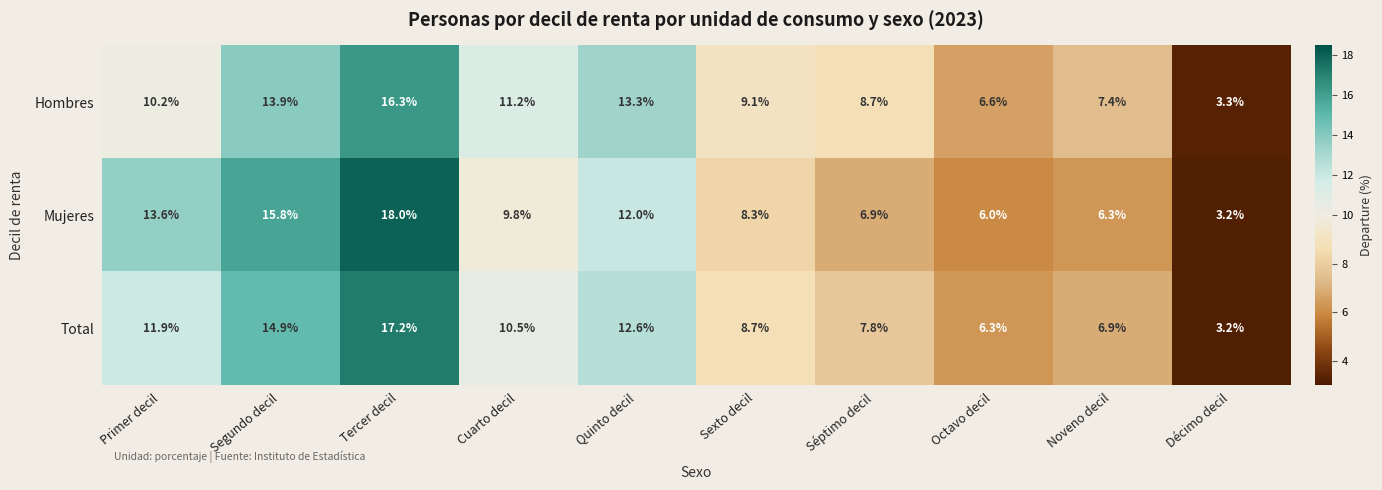

Rank the series by their maximum value, from lowest to highest.

Hombres, Total, Mujeres